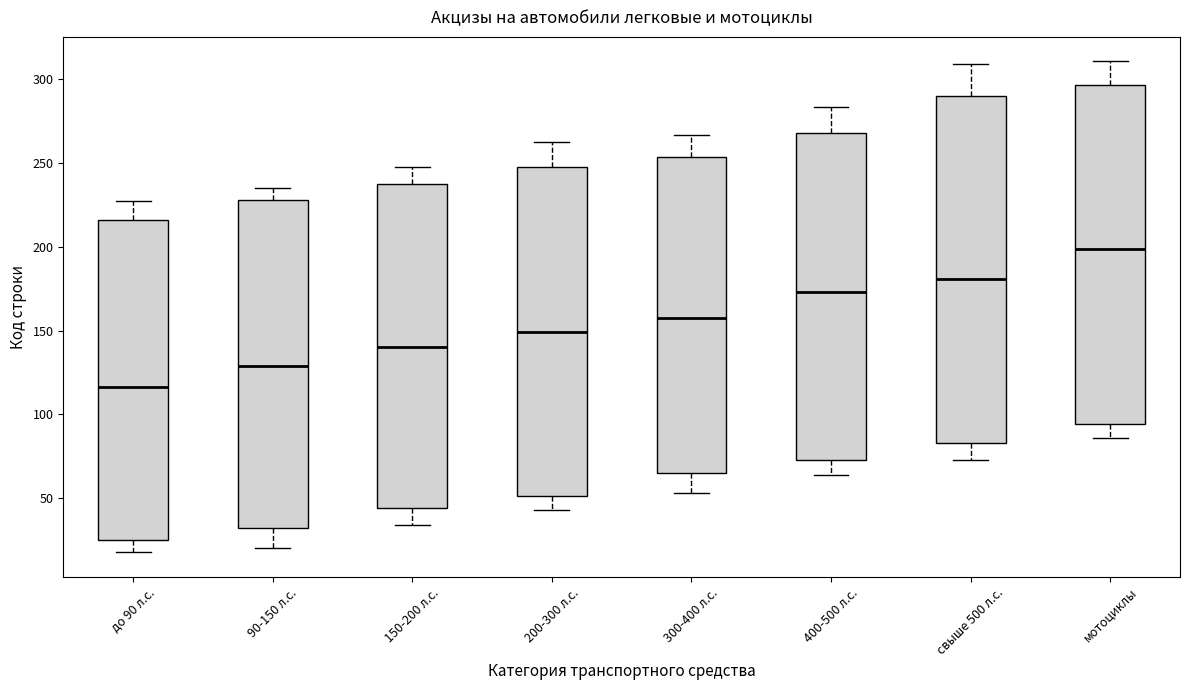

Reading left to right, read every box against the y-axis: the position of its median line, the range the box covers, and the ends of its whiskers. The values are not printed on the chart, so give them approximately, as read against the axis.

до 90 л.с.: median 115, box 25 to 215, whiskers 20 to 225
90-150 л.с.: median 130, box 30 to 230, whiskers 20 to 235
150-200 л.с.: median 140, box 45 to 235, whiskers 35 to 245
200-300 л.с.: median 150, box 50 to 250, whiskers 45 to 260
300-400 л.с.: median 155, box 65 to 255, whiskers 55 to 265
400-500 л.с.: median 175, box 75 to 270, whiskers 65 to 285
свыше 500 л.с.: median 180, box 85 to 290, whiskers 70 to 310
мотоциклы: median 200, box 95 to 295, whiskers 85 to 310